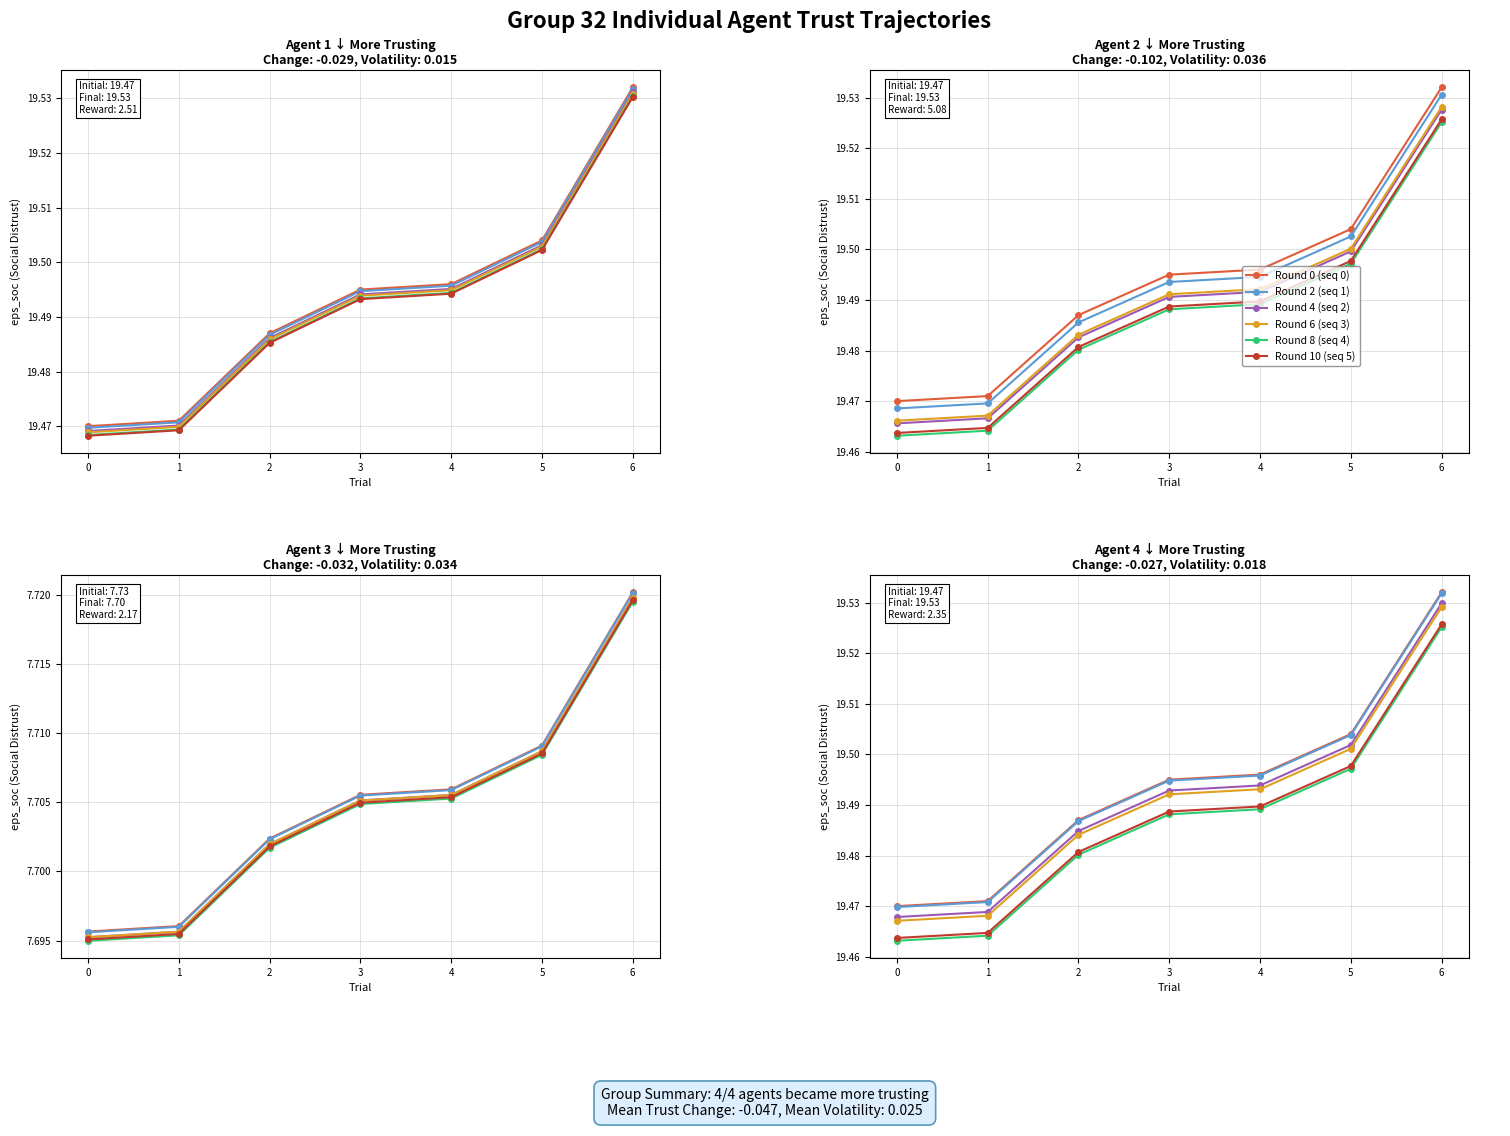

The value of Round 10 (seq 5) at 1 is 34.9. True or false?

False